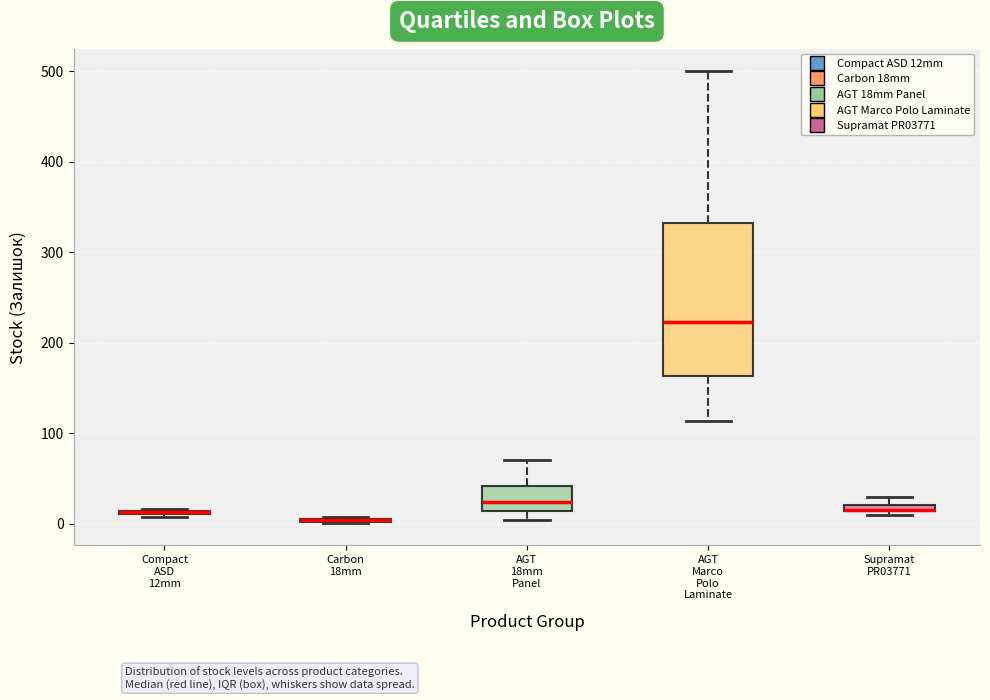

Comparing the boxes themselves (not the whiskers), which one is the tallest?

AGT Marco Polo Laminate